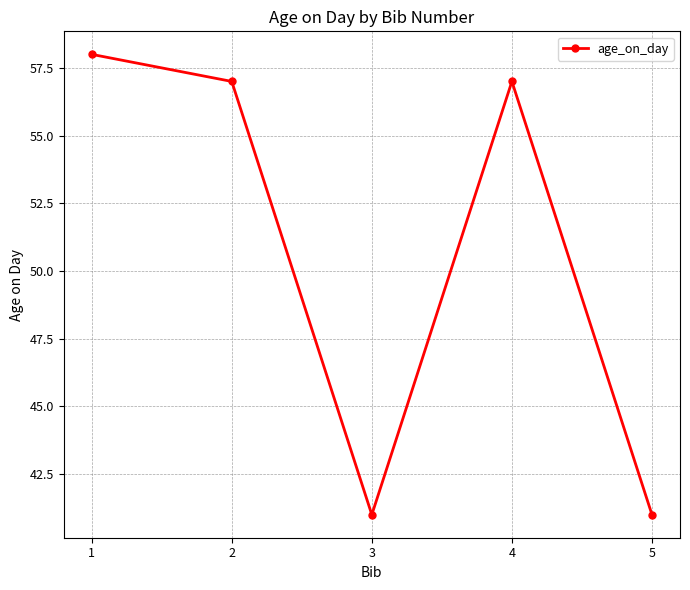

True or false: the data shows 98 at 2.

False